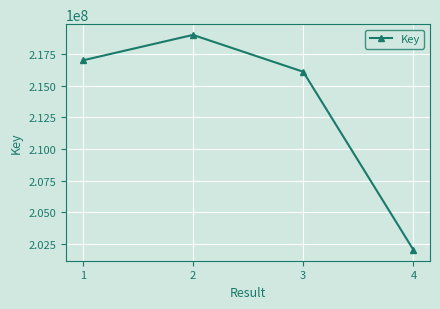

Is it true that the value at 3 is 283158110?

False